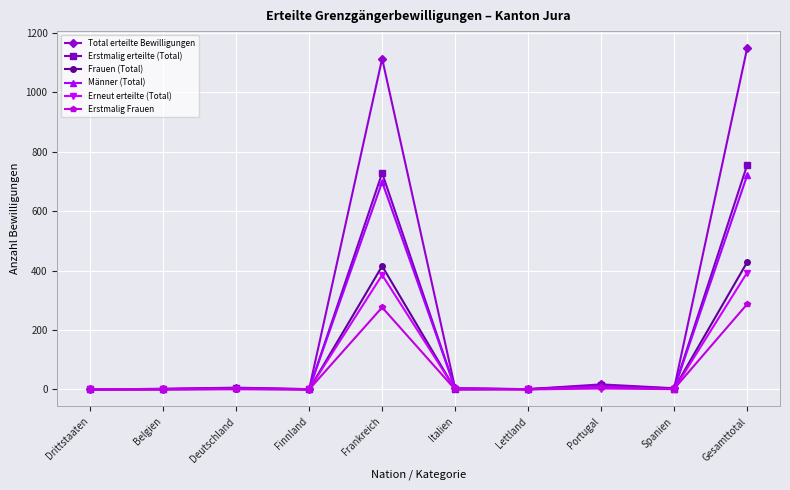

Is it true that Frauen (Total) equals 258 at Belgien?

False